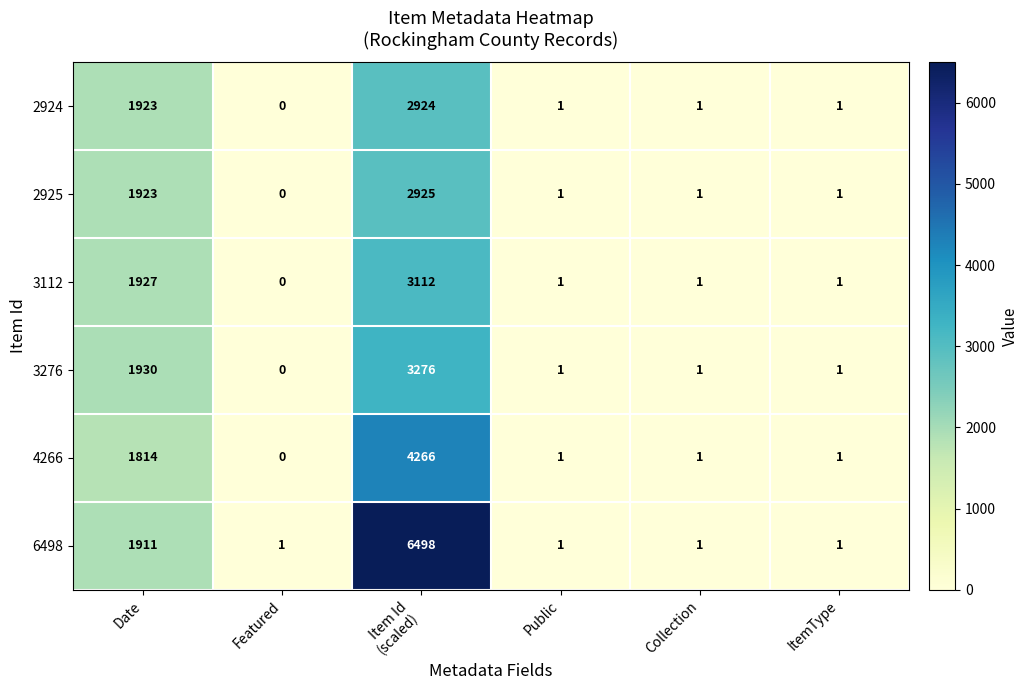

What is the difference between the second highest and second lowest values in the 4266 series?

1813